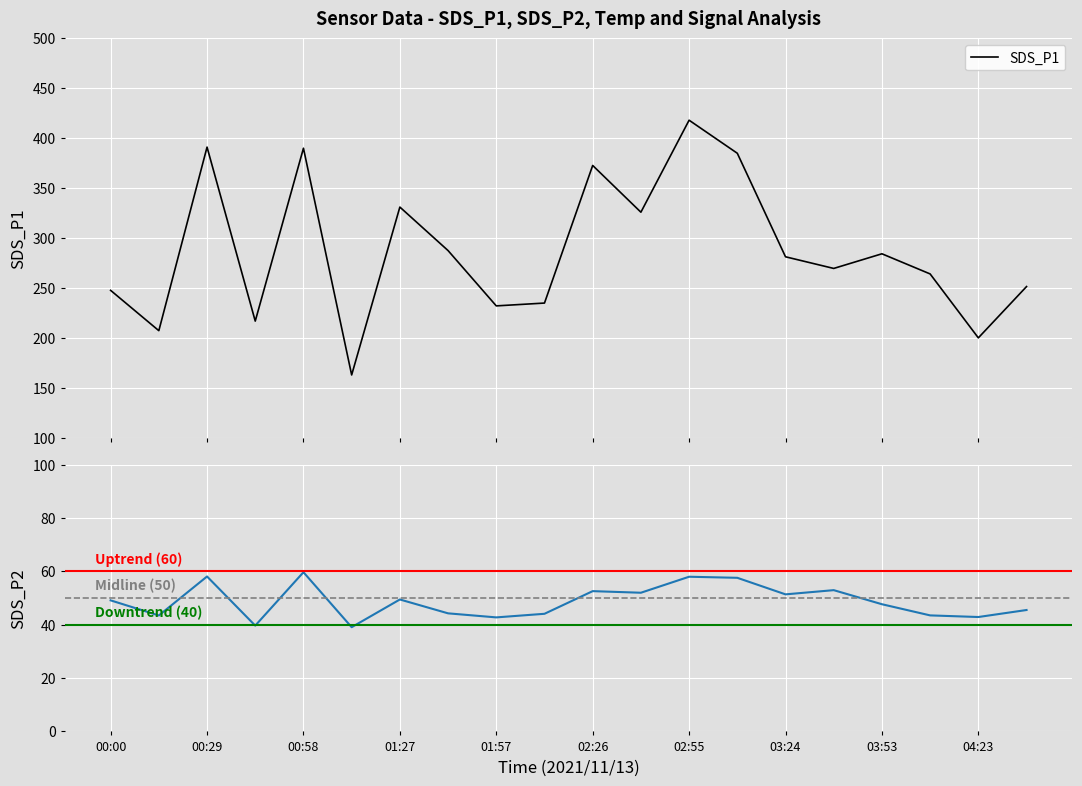

Is it true that SDS_P2 equals 73.9 at 04:08?

False